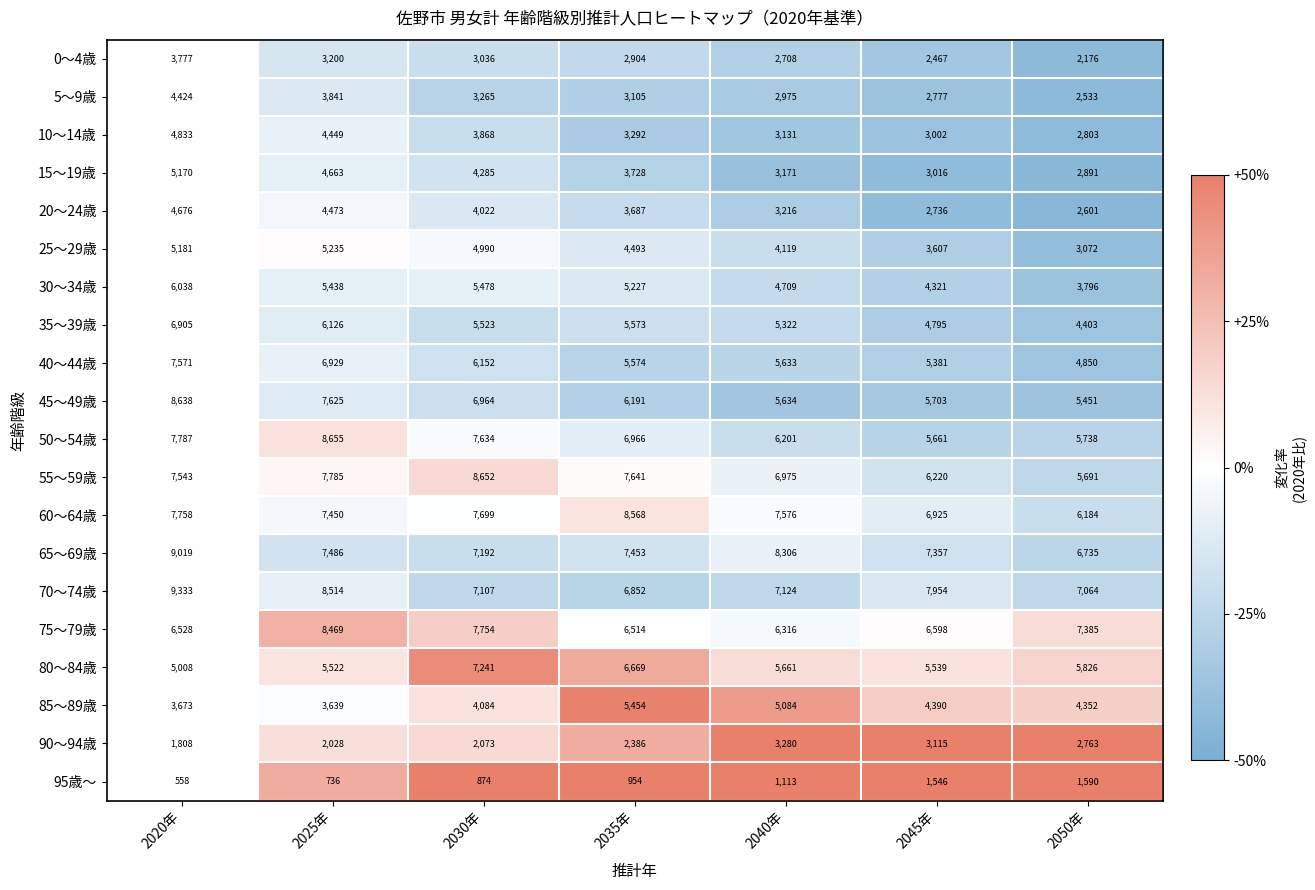

Read the 65～69歳 value at 2020年, to the nearest 100.

9000